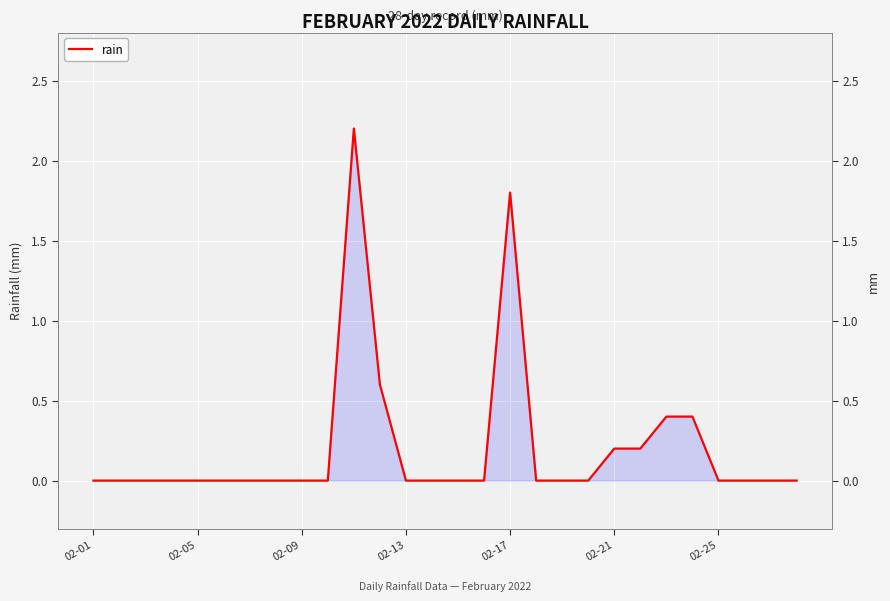

Count the number of values greater than 0.

7